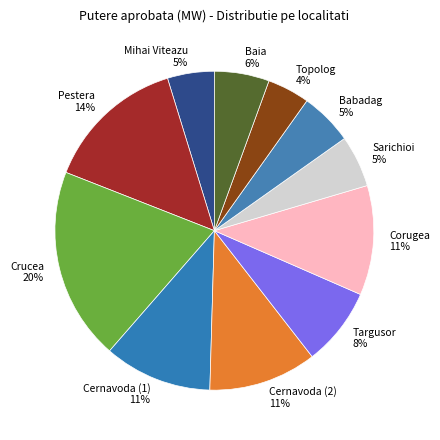

To the nearest percent, what is the average slice percentage?

9%